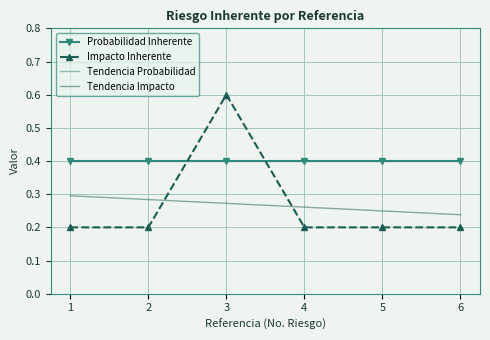

Is it true that Probabilidad Inherente equals 0.6 at 2?

False